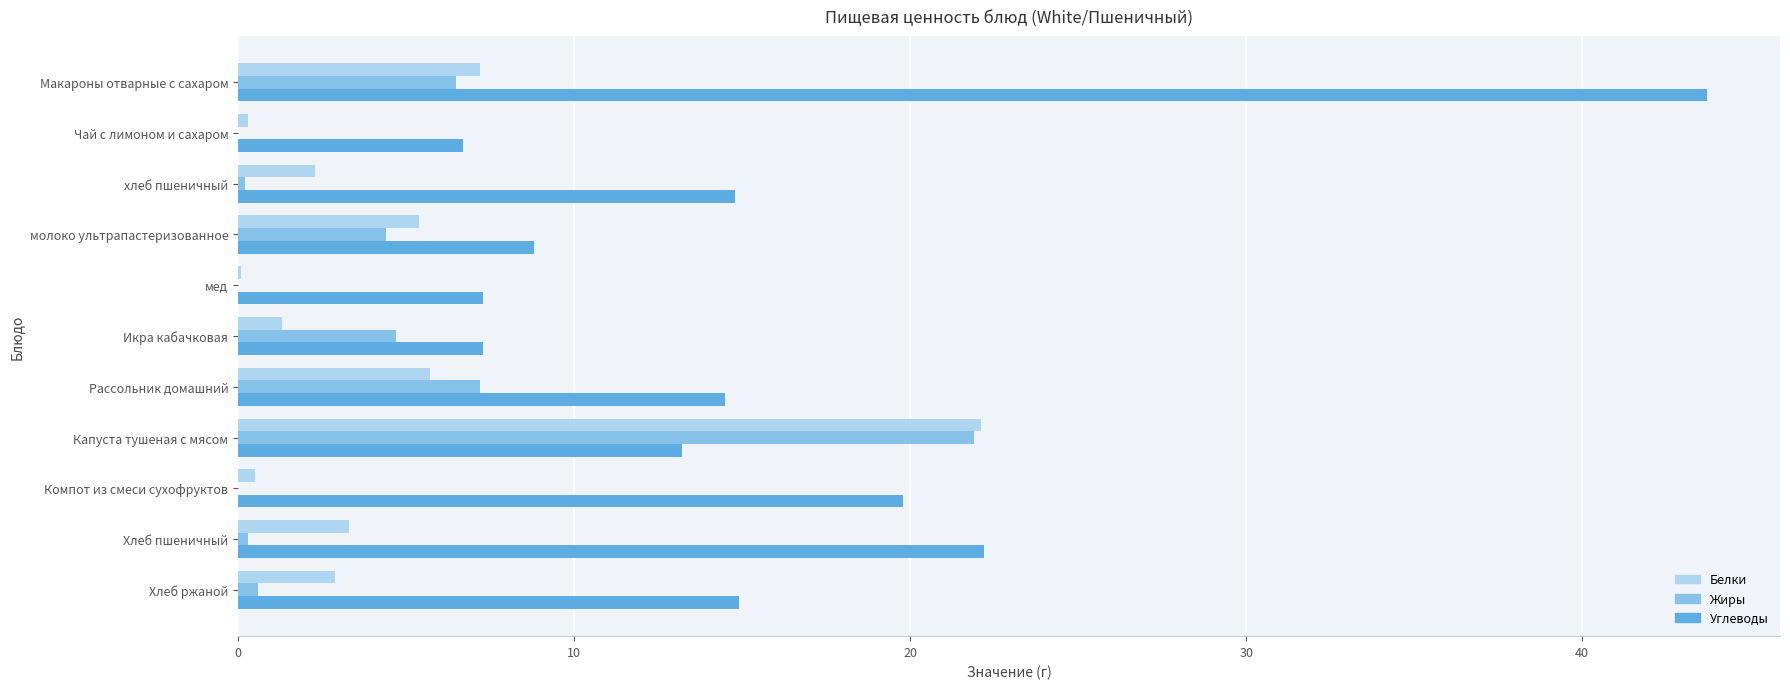

What is the approximate value of Белки at Рассольник домашний?

5.7